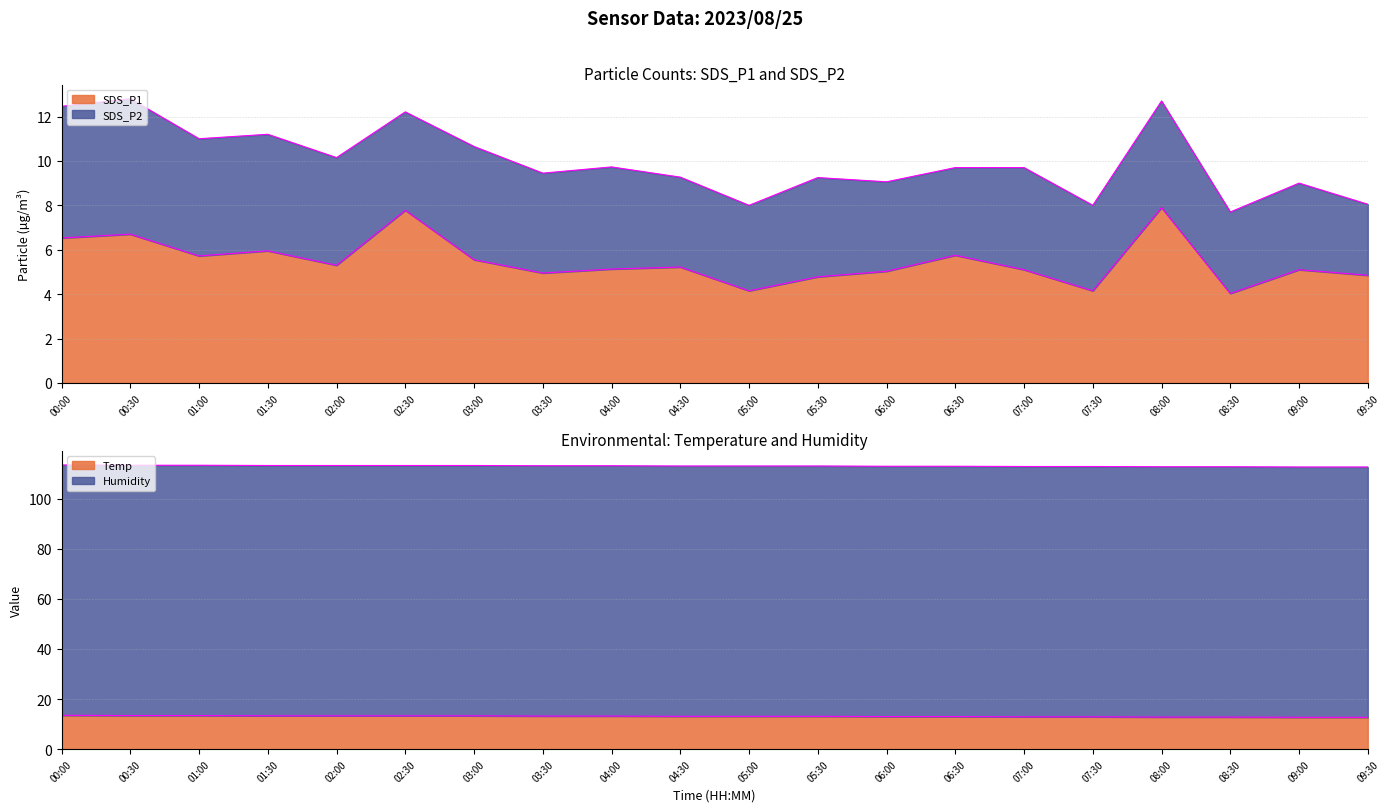

Rank the categories by Temp value from highest to lowest.

00:00, 00:30, 01:00, 01:30, 02:00, 02:30, 03:00, 03:30, 04:00, 04:30, 05:00, 05:30, 06:00, 06:30, 07:00, 07:30, 08:00, 08:30, 09:00, 09:30